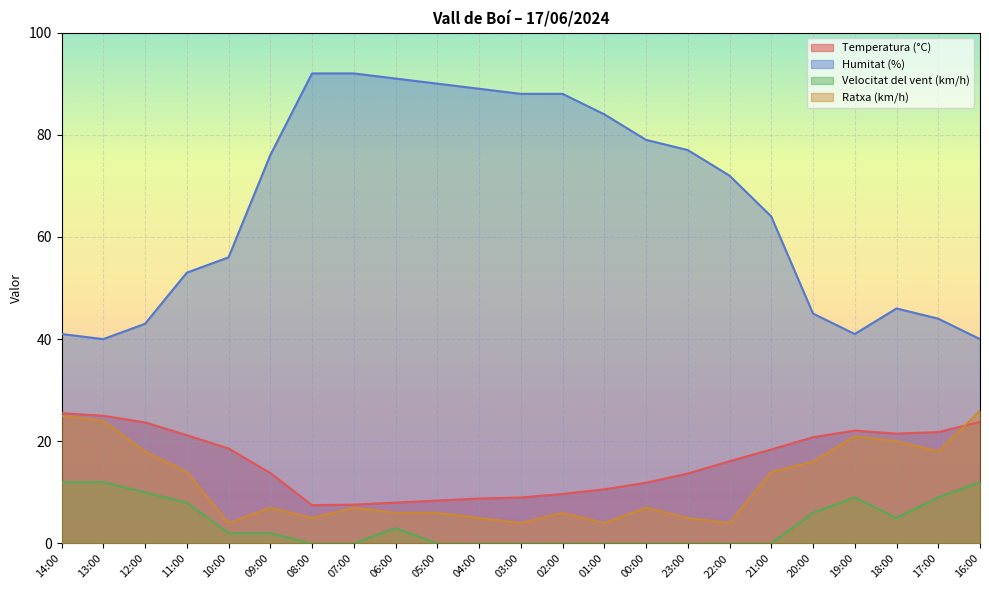

Is the value of Ratxa (km/h) at 08:00 greater than the value of Velocitat del vent (km/h) at 22:00?

Yes